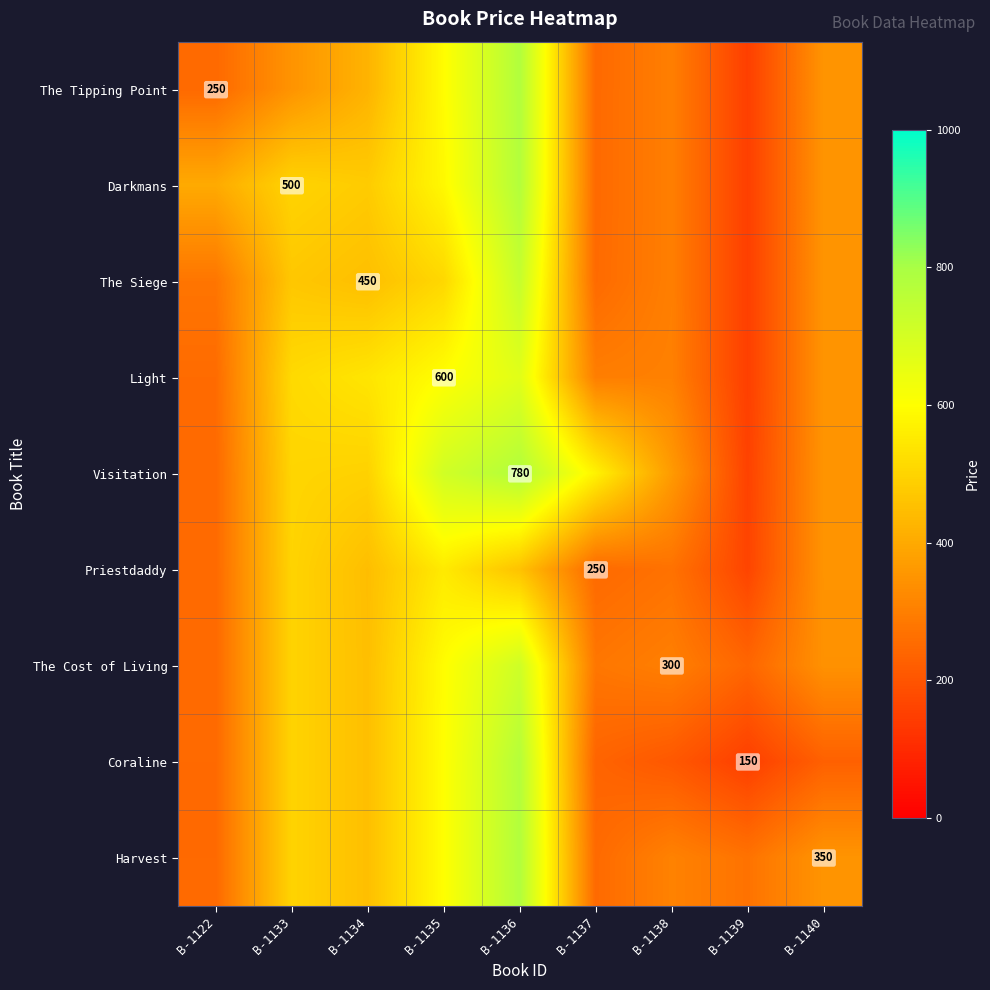

What is the maximum value shown in the chart?

780.0